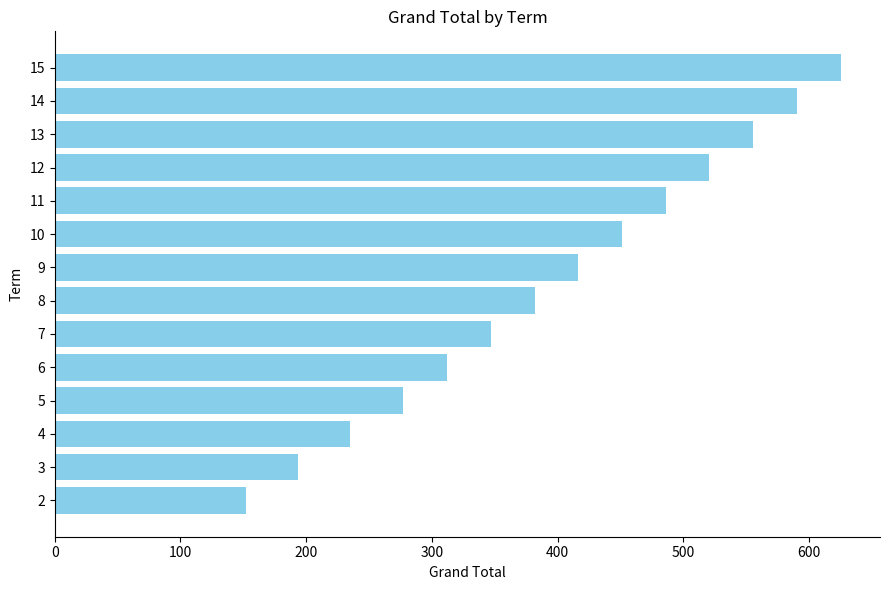

How many bars are there in total?

14